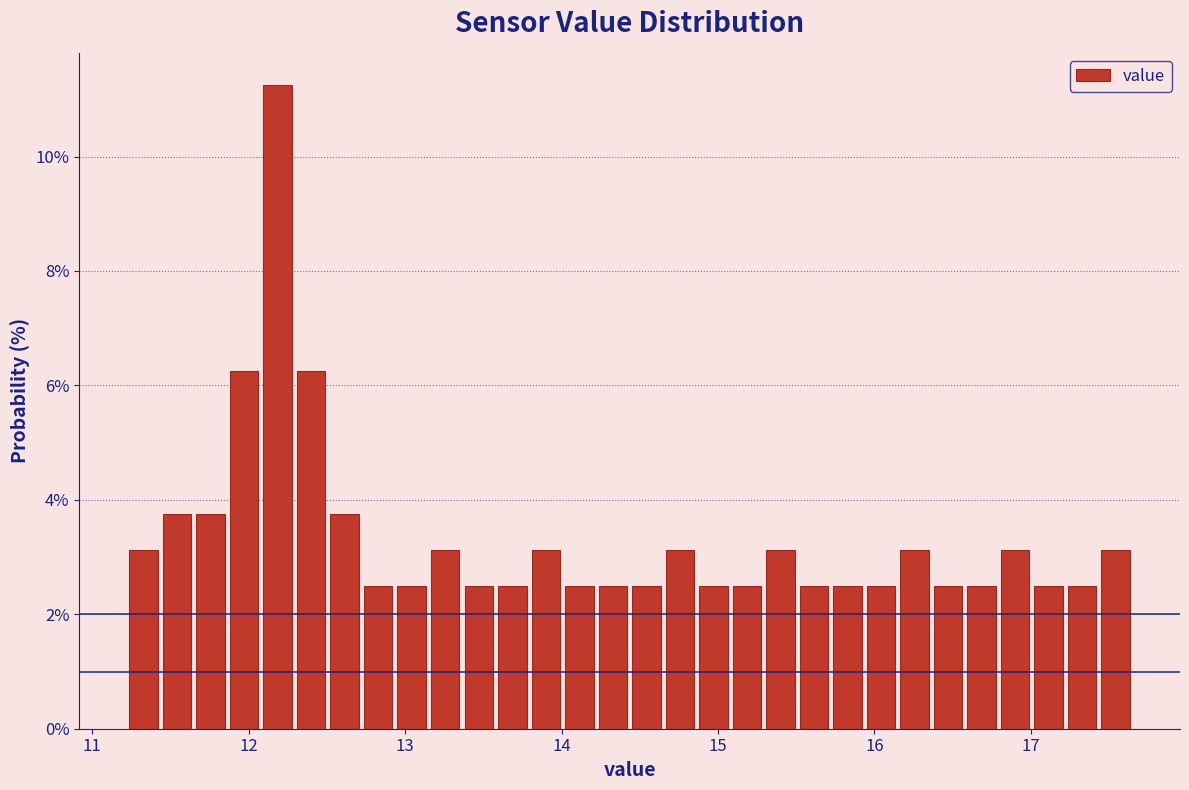

Read against the x-axis, roughly where is the centre of the tallest bar?

12.2